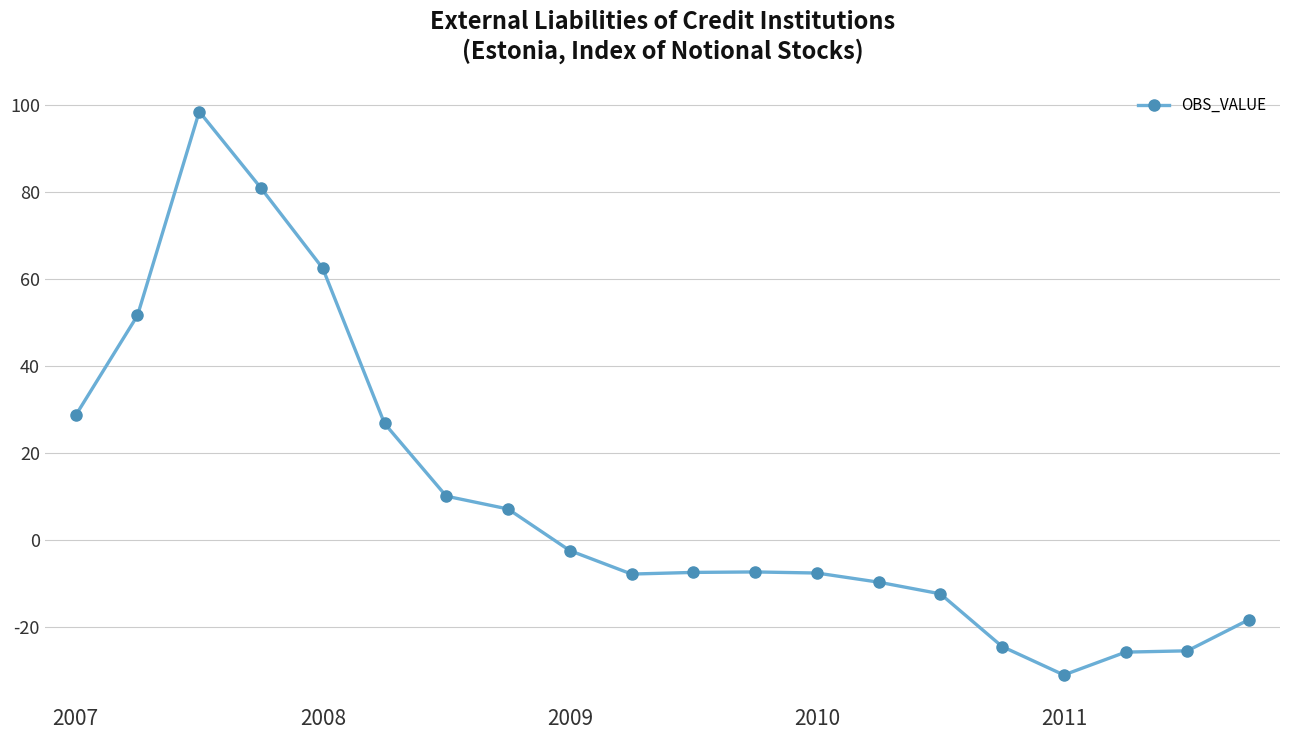

True or false: there are more than 0 points higher than both neighbors.

True